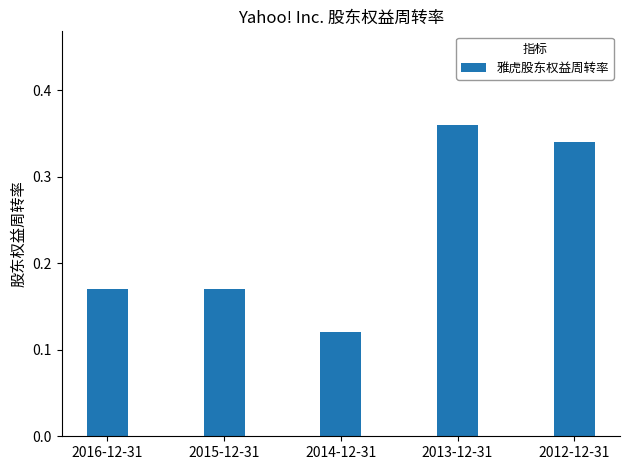

True or false: the data shows 0.1 at 2013-12-31.

False